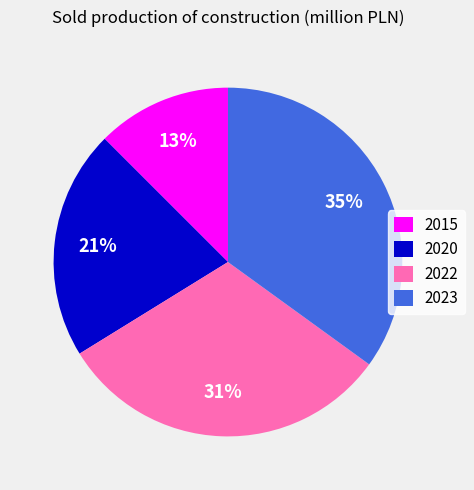

Rank the categories by value from highest to lowest.

2023, 2022, 2020, 2015